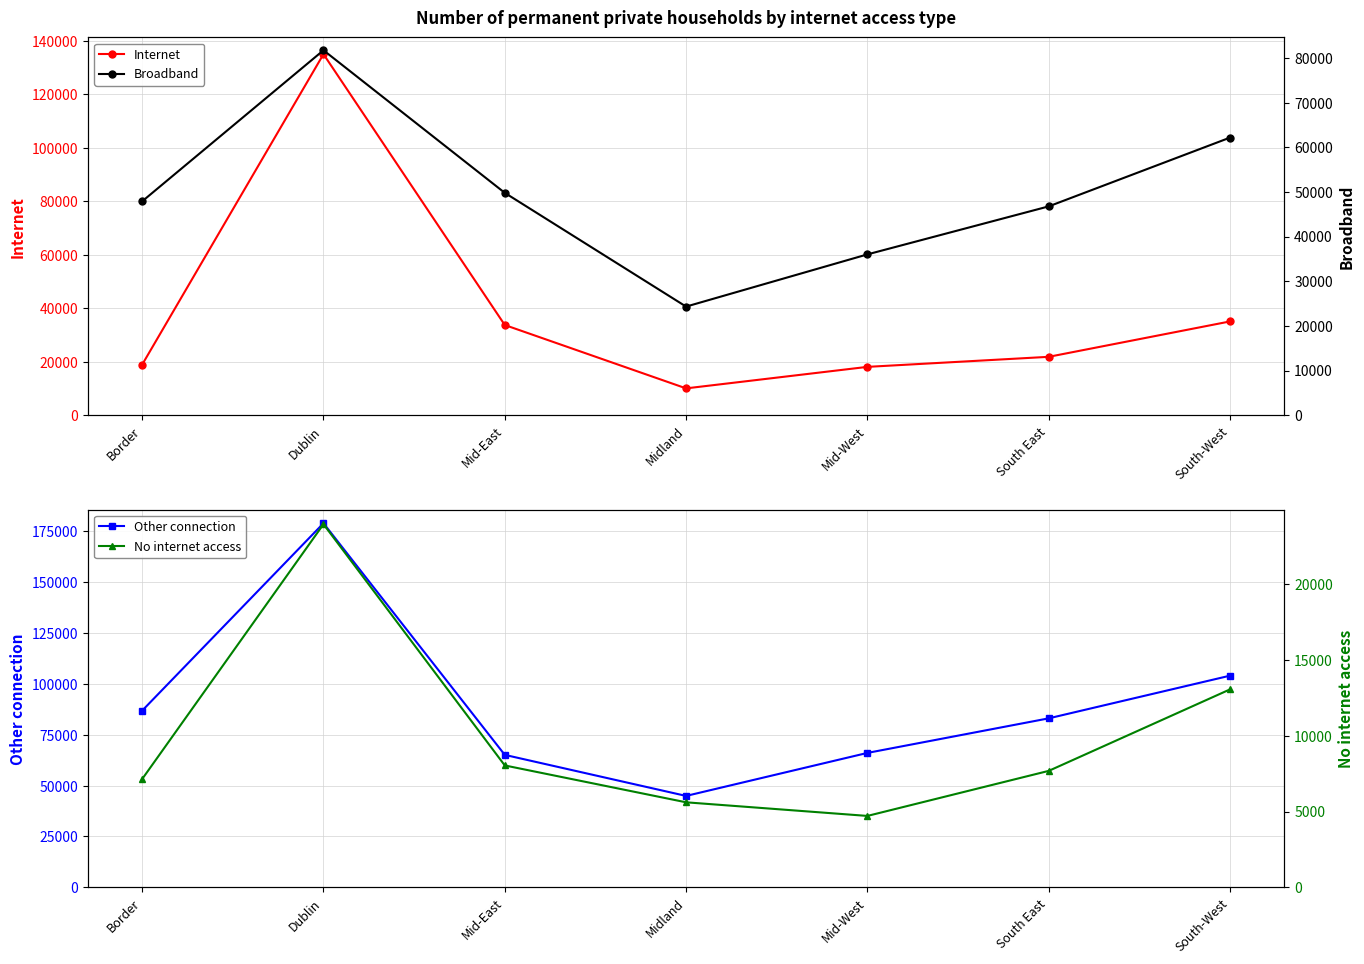

True or false: Other connection and No internet access cross at least once.

False